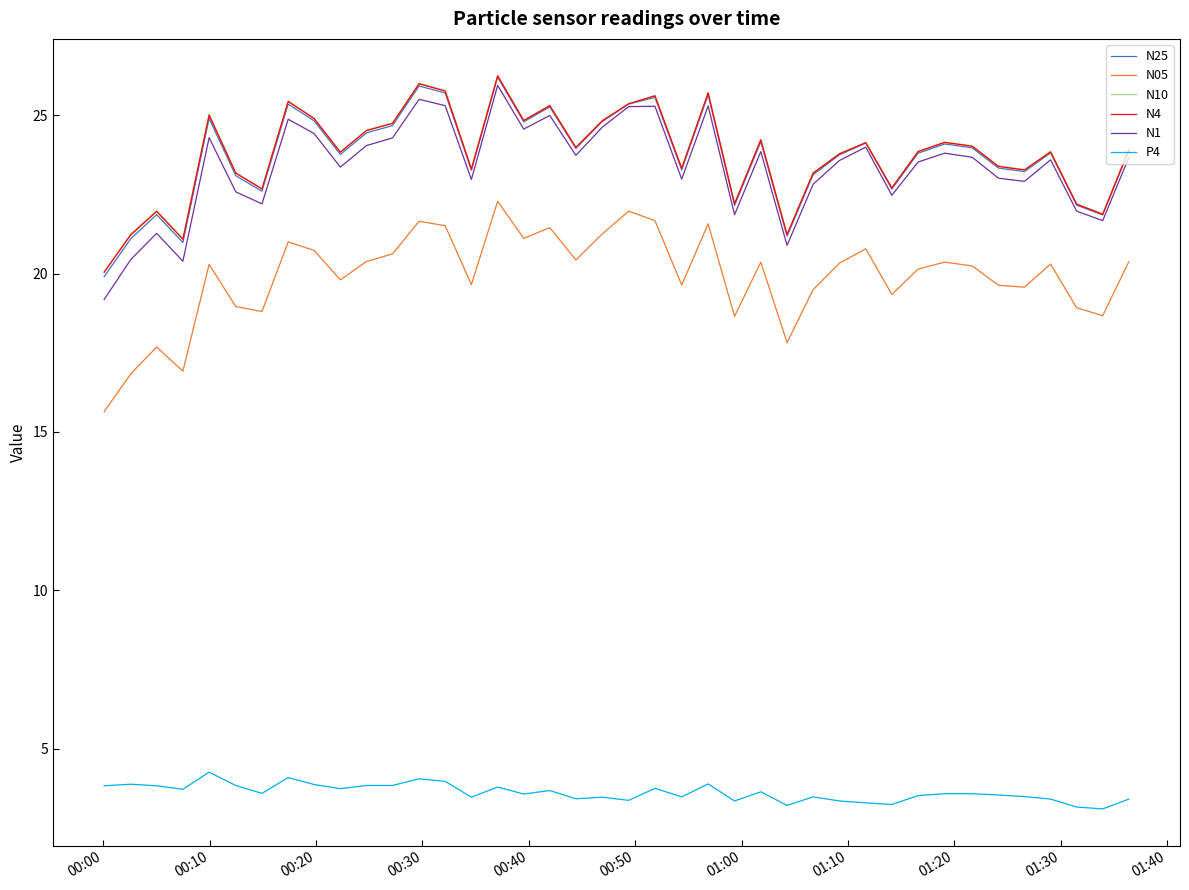

True or false: N05 and N25 cross at least once.

False